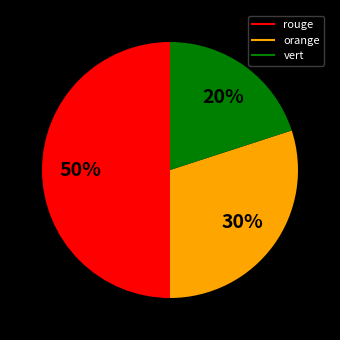

Which slice is the largest?

rouge